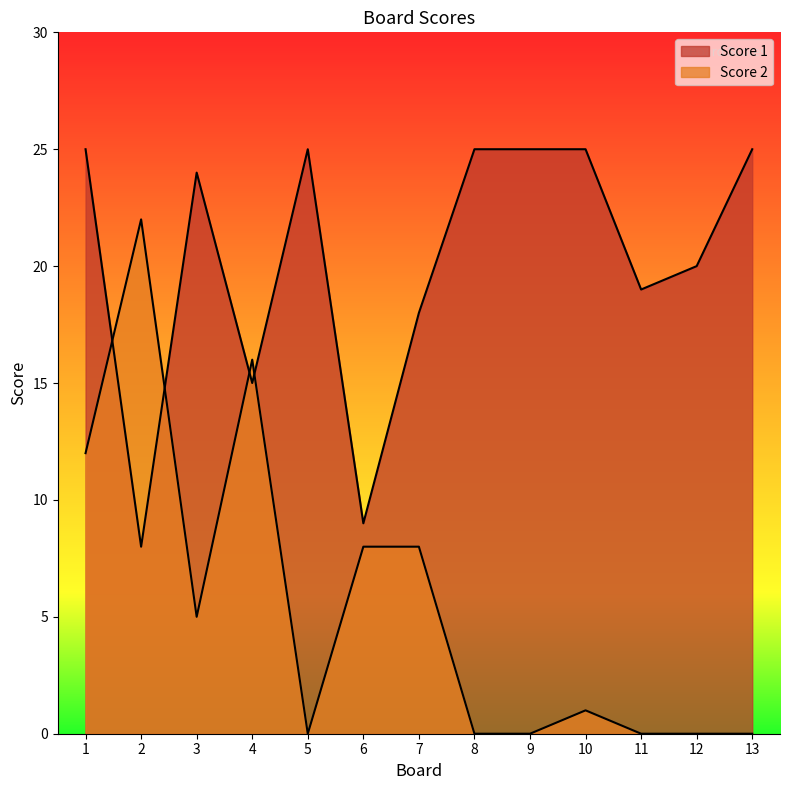

True or false: Score 2 has more than 2 interior local peaks.

True